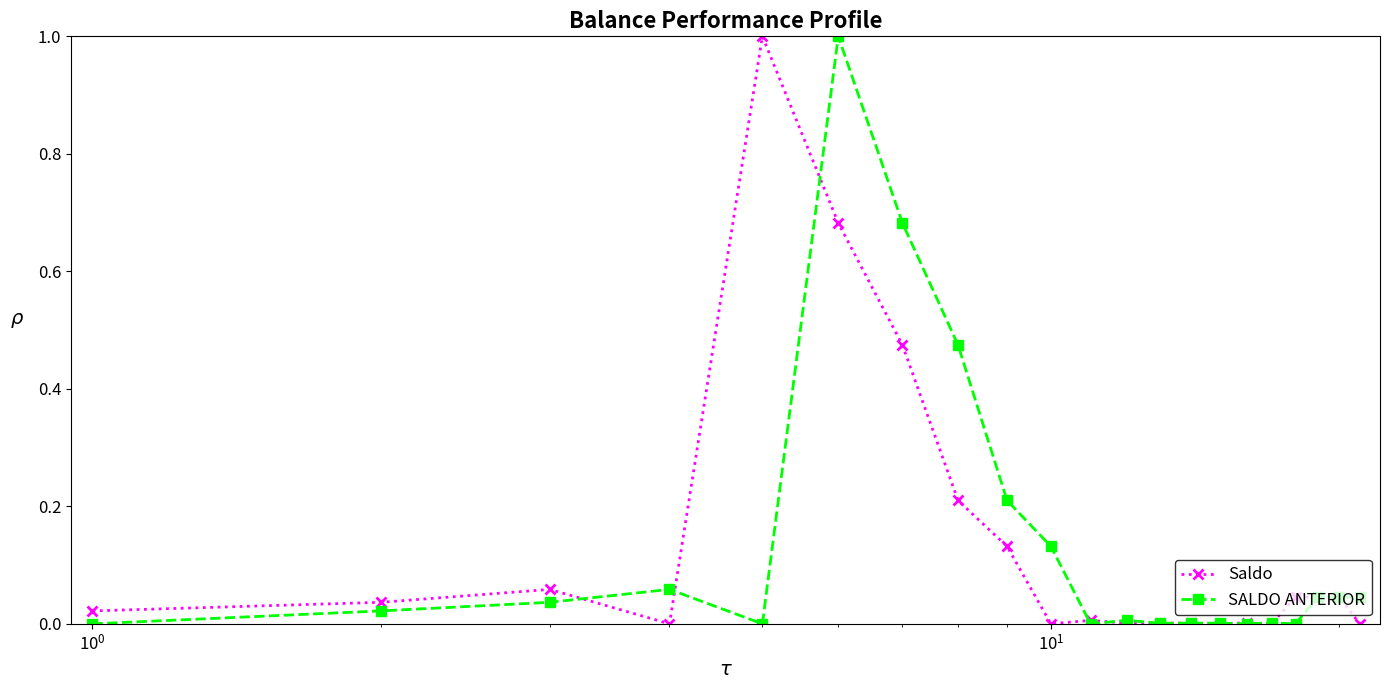

Is this an area chart (filled region under the line)?

No